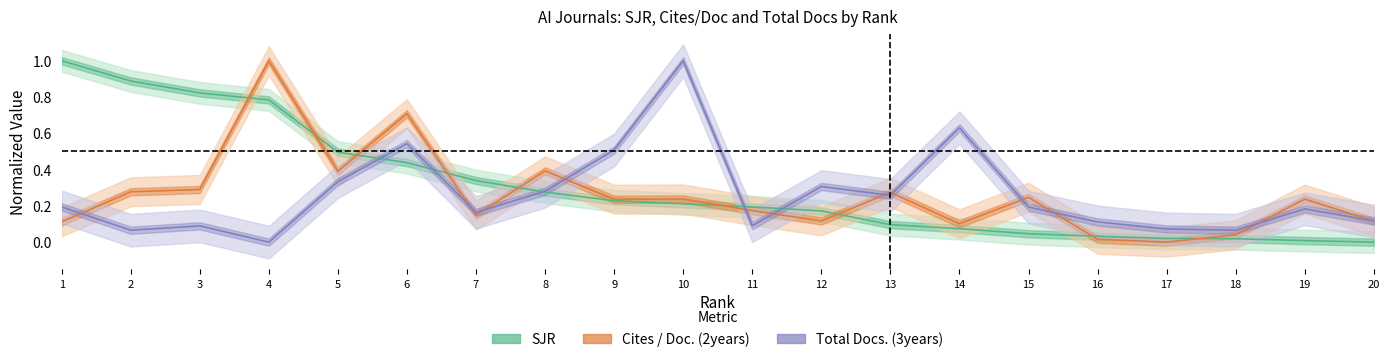

Reading left to right, extract all data points from this chart.

SJR: 1.0	0.9	0.8	0.8	0.5	0.4	0.3	0.3	0.2	0.2	0.2	0.2	0.1	0.1	0.0	0.0	0.0	0.0	0.0	0.0
Cites / Doc. (2years): 0.1	0.3	0.3	1.0	0.4	0.7	0.1	0.4	0.2	0.2	0.2	0.1	0.3	0.1	0.2	0.0	0.0	0.0	0.2	0.1
Total Docs. (3years): 0.2	0.1	0.1	0.0	0.3	0.5	0.2	0.3	0.5	1.0	0.1	0.3	0.3	0.6	0.2	0.1	0.1	0.1	0.2	0.1